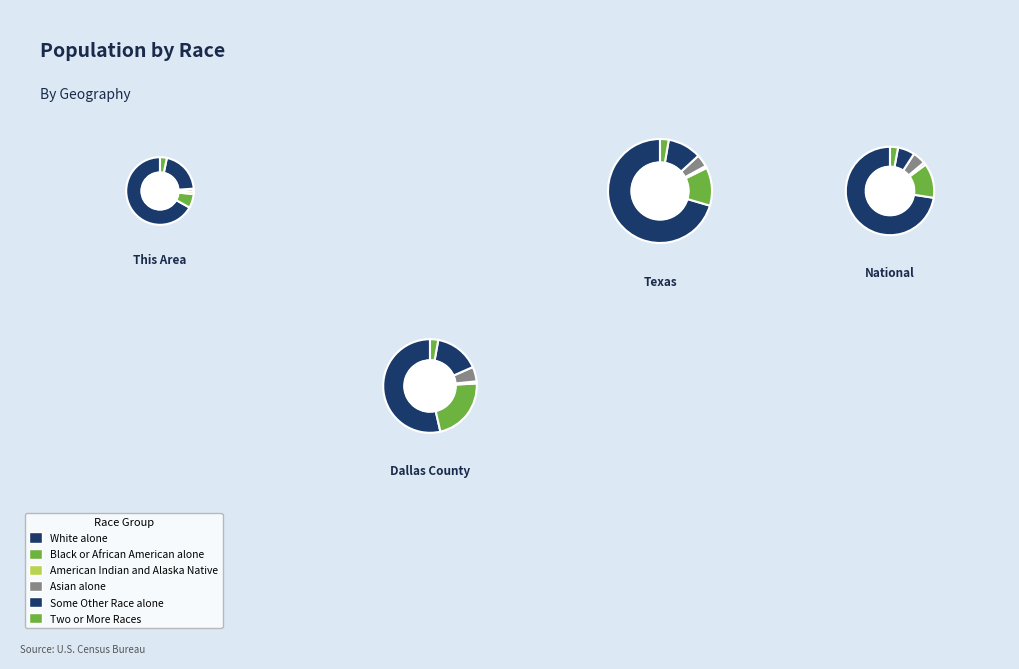

How many segments does this pie chart have?

4